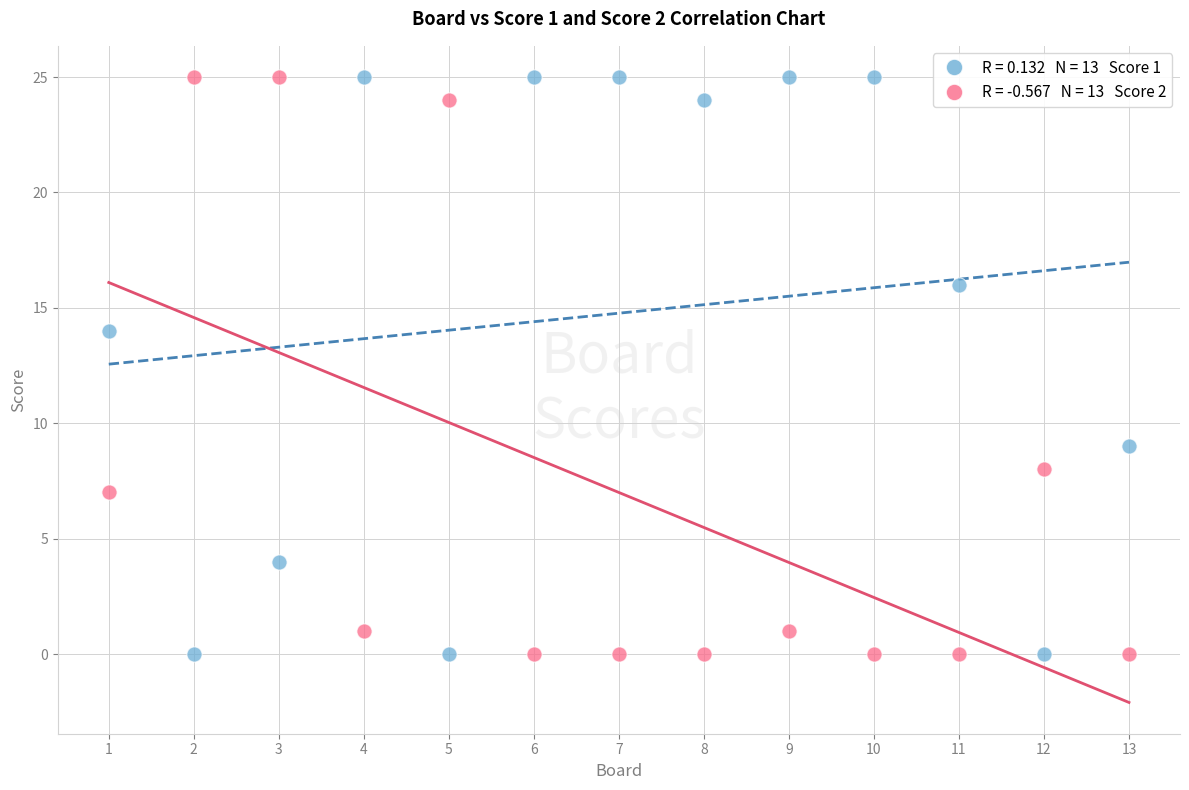

Across all series, what Y value is closest to 12?

14